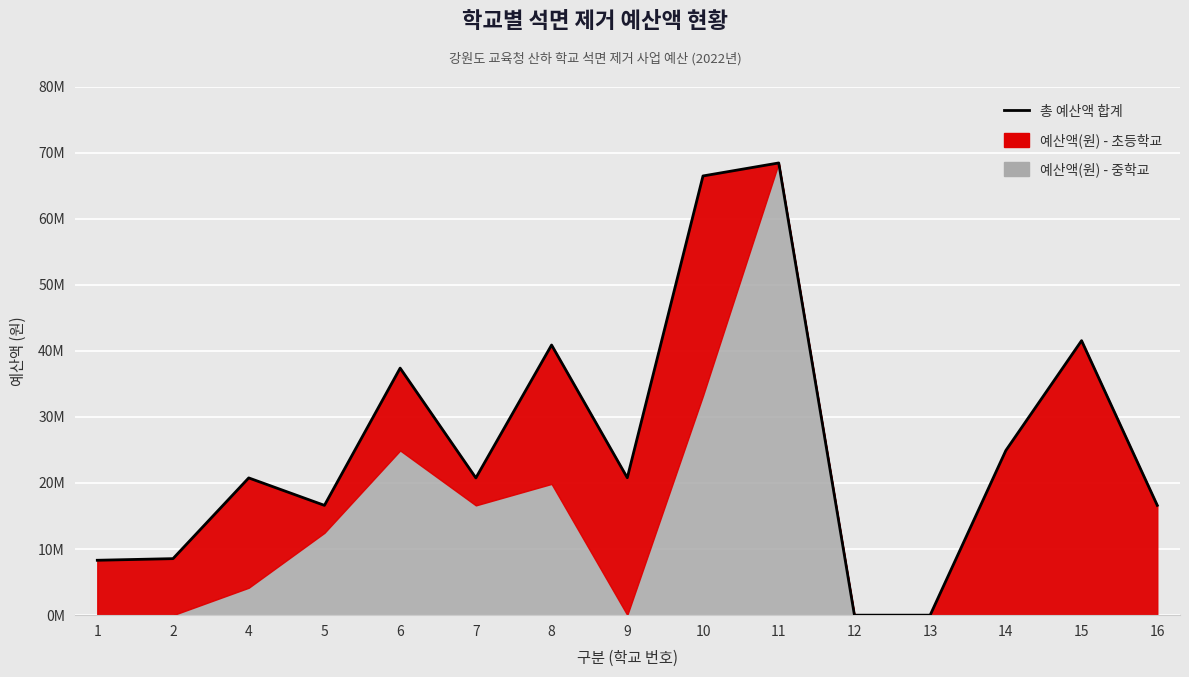

How many values are above zero?

13